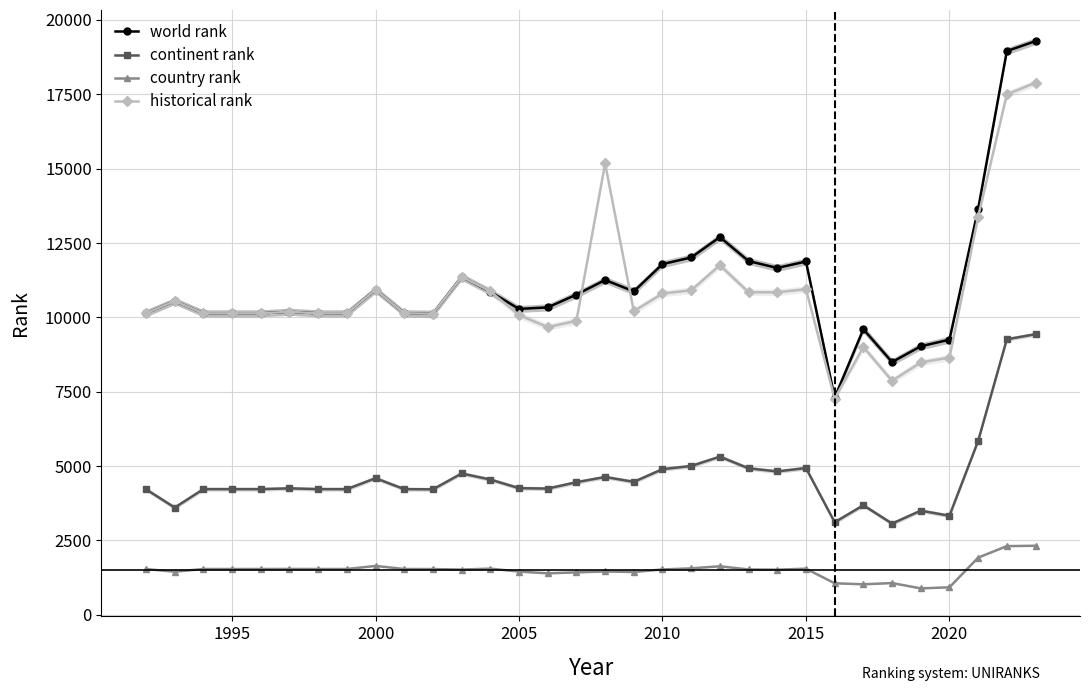

True or false: continent rank has more than 0 points higher than both neighbors.

True